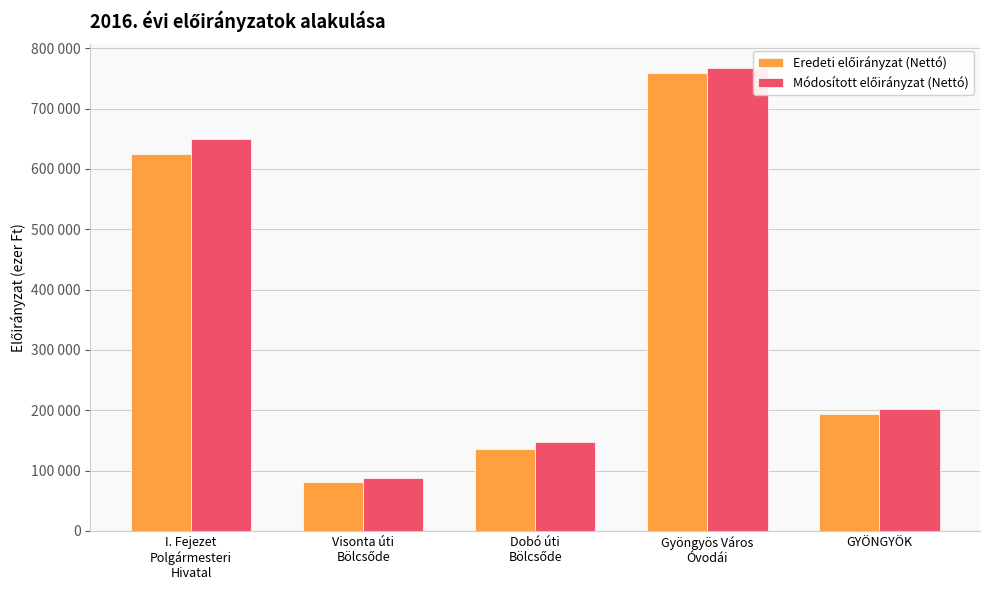

Where does the Eredeti előirányzat (Nettó) series first go above 193036?

I. Fejezet
Polgármesteri
Hivatal